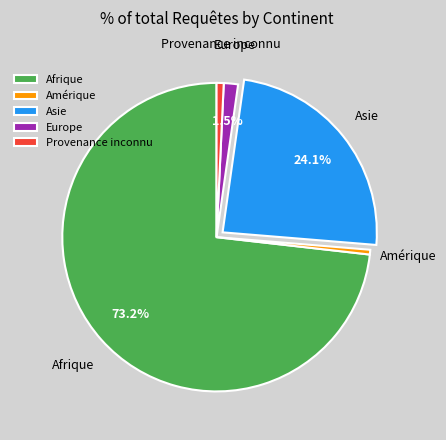

Between Amérique and Asie, which is larger?

Asie